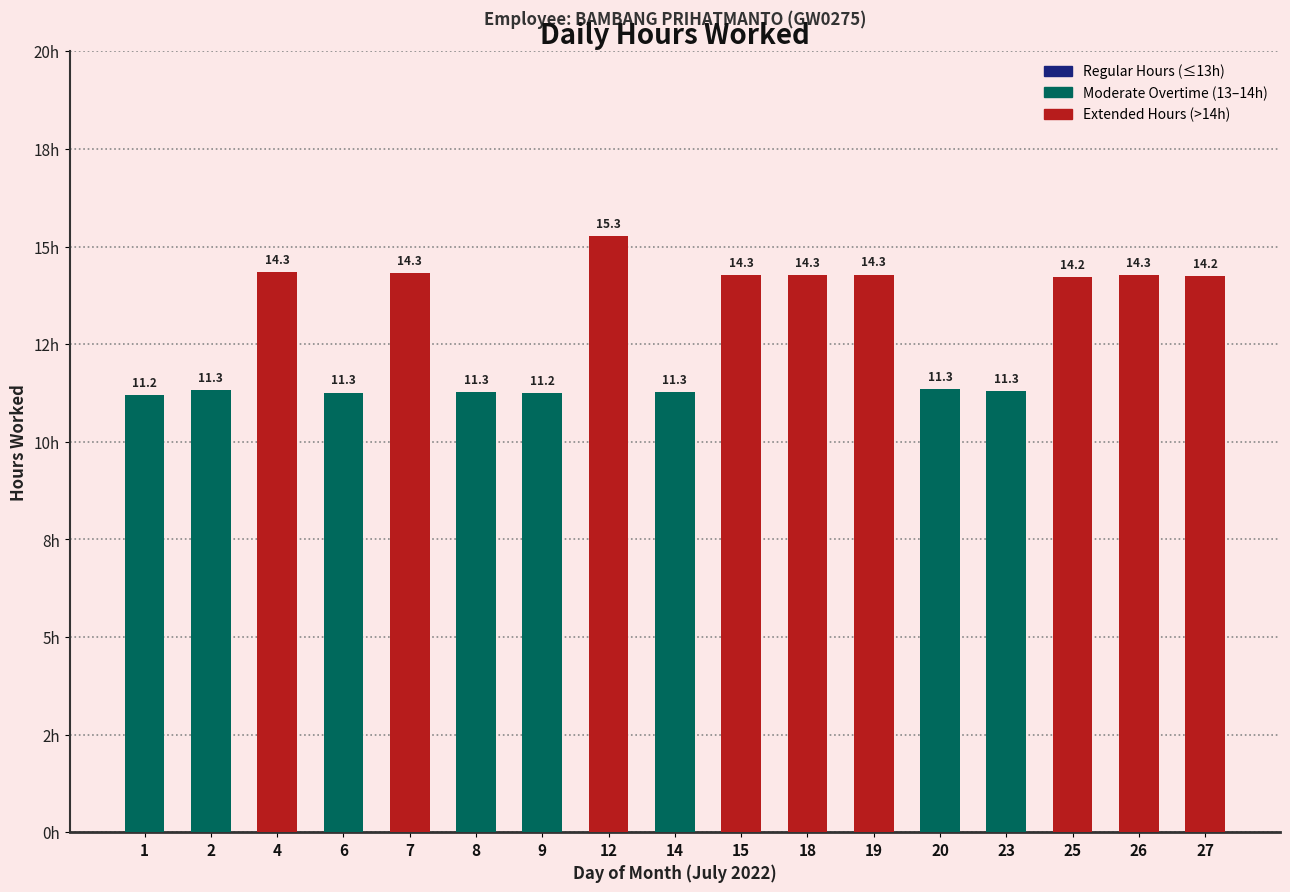

What is the change in value from 12 to 14?

-4.0